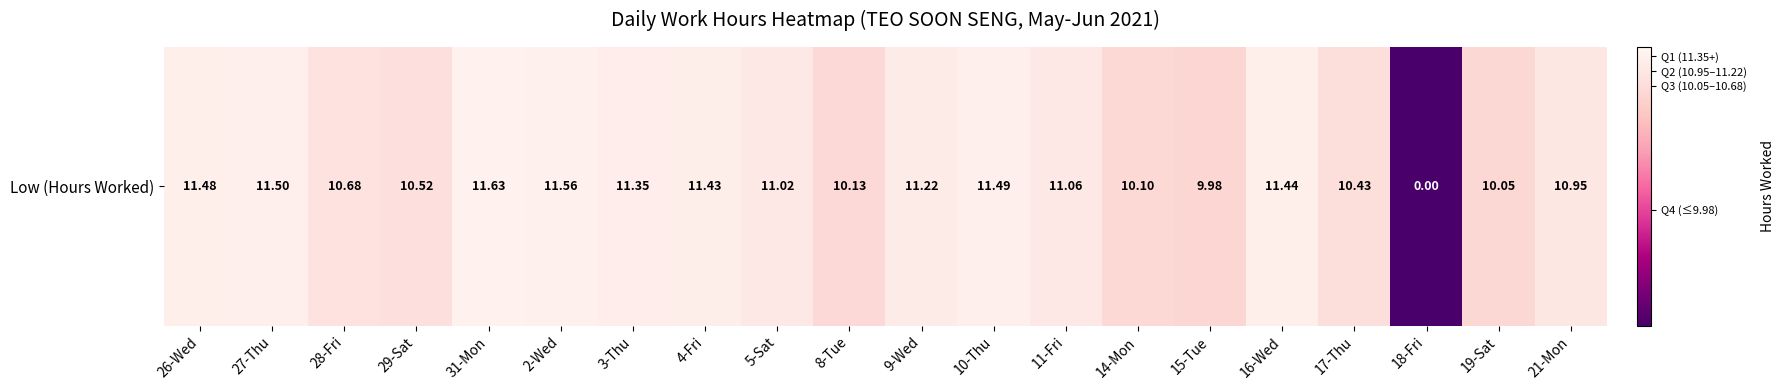

True or false: the data shows 19.7 at 3-Thu.

False